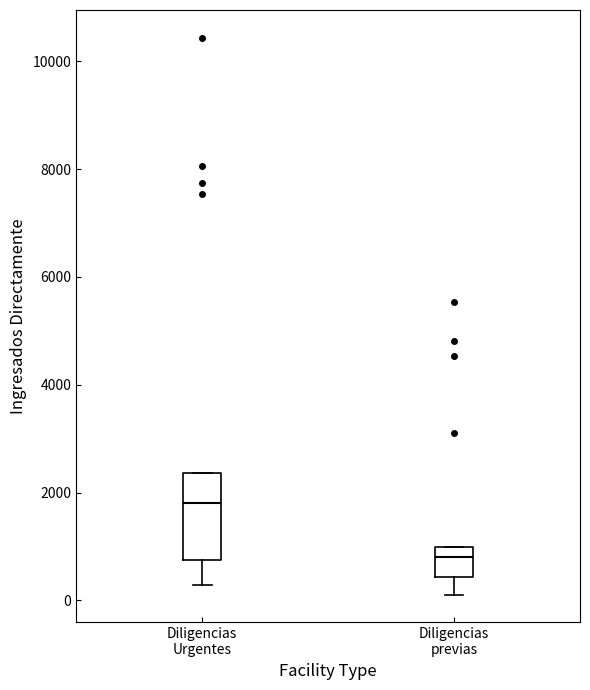

Reading left to right, transcribe this box plot: for each box, give where its median line is, the range the box spans, and where its two whiskers end, as read against the y-axis. The values are not printed on the chart, so give them approximately, as read against the axis.

Diligencias Urgentes: median 1800, box 800 to 2400, whiskers 200 to 2400
Diligencias previas: median 800, box 400 to 1000, whiskers 200 to 1000